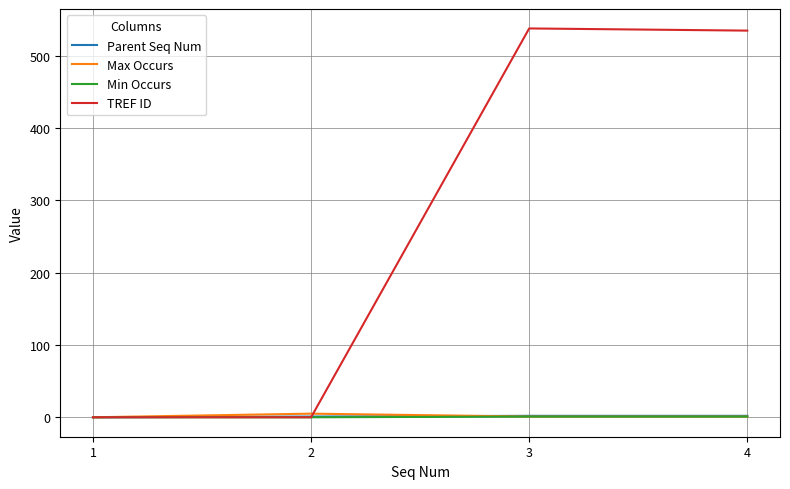

Count the number of data series in this chart.

4